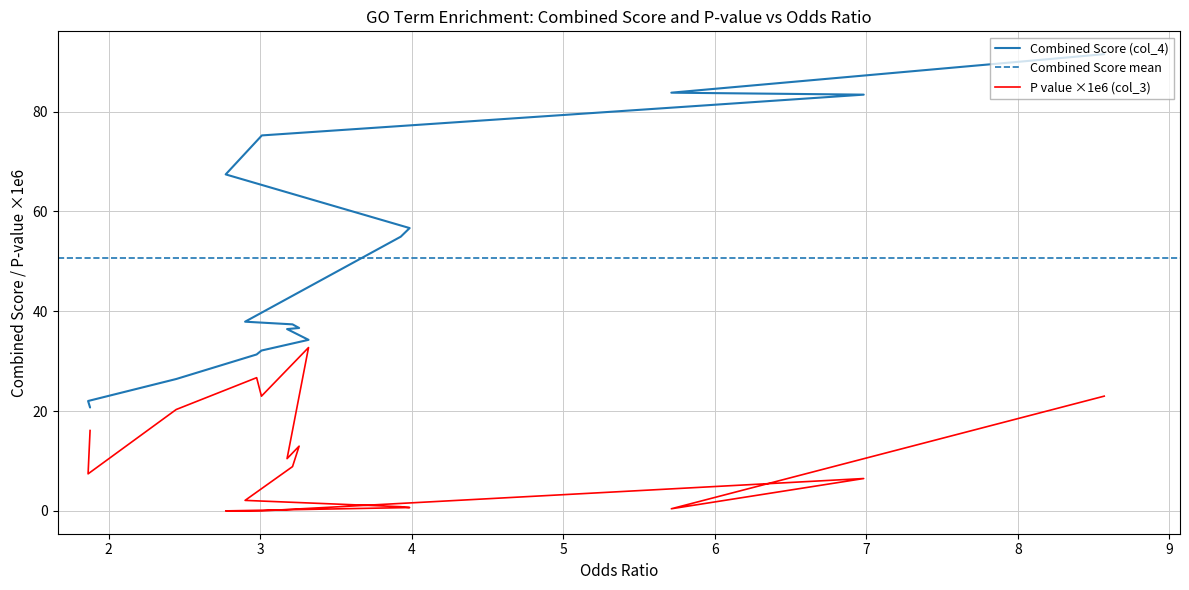

What is the difference between the maximum and minimum values in the Combined Score (col_4) series?

70.8